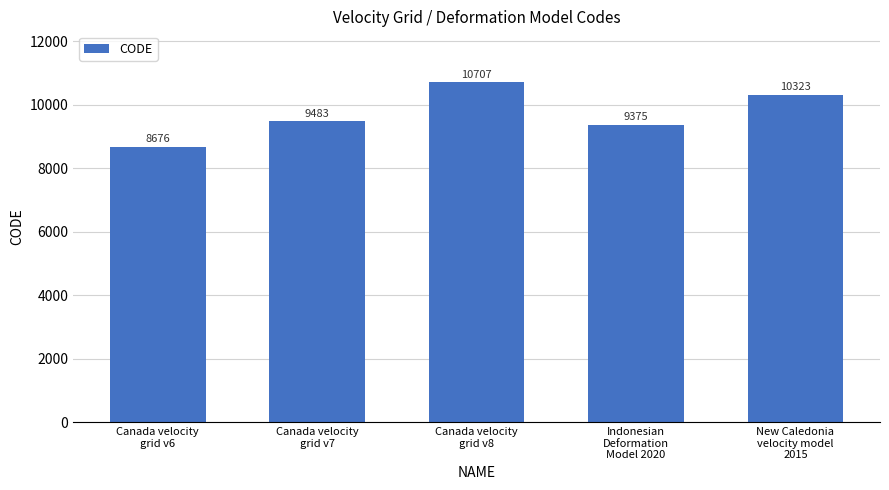

List the labels in order of value, largest first.

Canada velocity
grid v8, New Caledonia
velocity model
2015, Canada velocity
grid v7, Indonesian
Deformation
Model 2020, Canada velocity
grid v6